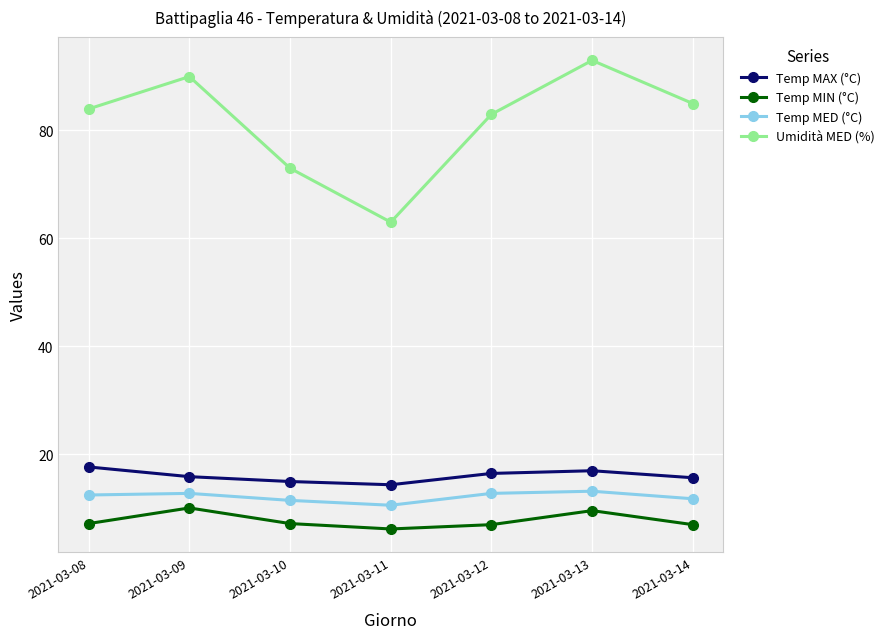

What is the sum of all Temp MED (°C) values?

84.5